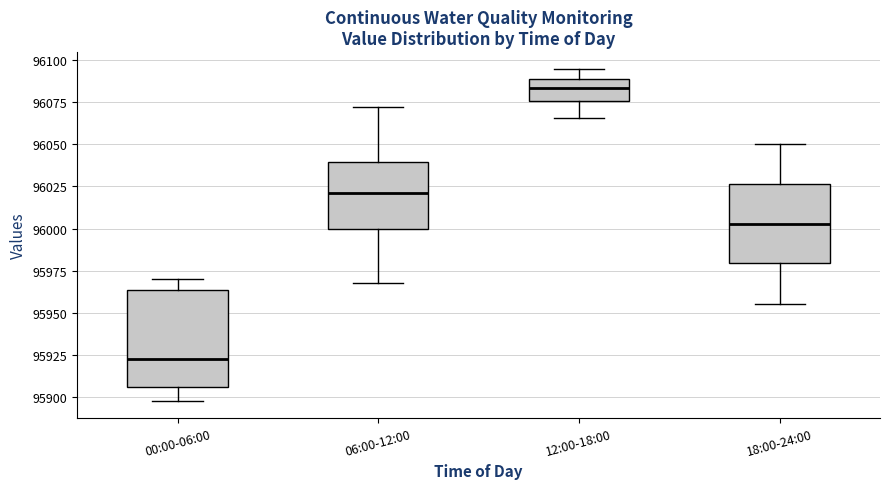

Reading left to right, read every box against the y-axis: the position of its median line, the range the box covers, and the ends of its whiskers. The values are not printed on the chart, so give them approximately, as read against the axis.

00:00-06:00: median 95920, box 95905 to 95965, whiskers 95900 to 95970
06:00-12:00: median 96020, box 96000 to 96040, whiskers 95970 to 96070
12:00-18:00: median 96085, box 96075 to 96090, whiskers 96065 to 96095
18:00-24:00: median 96005, box 95980 to 96025, whiskers 95955 to 96050